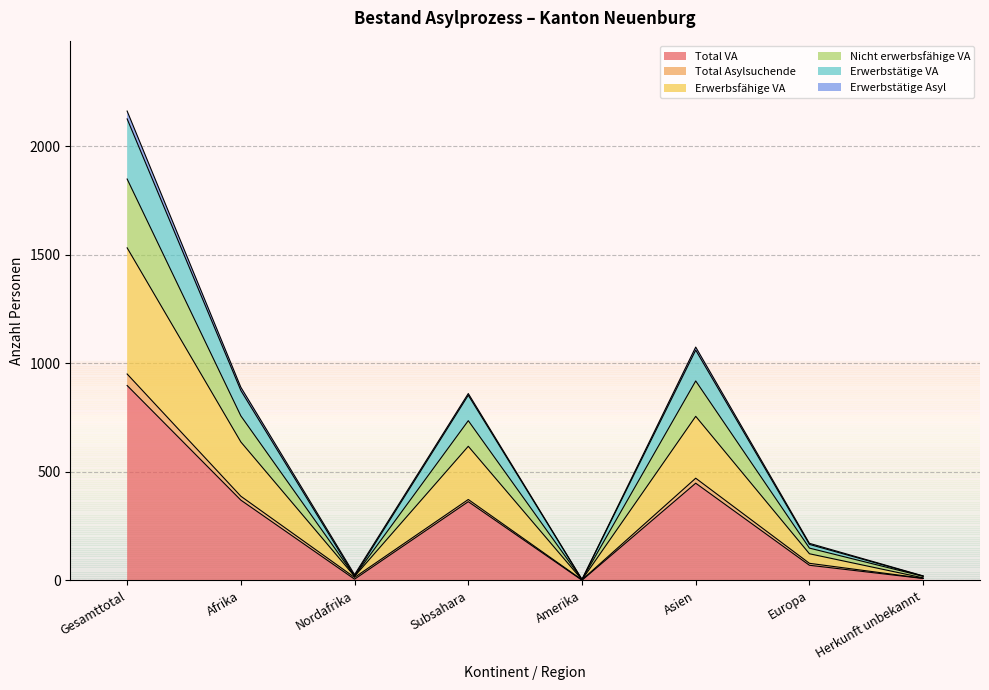

The Total VA series shows 370 at Afrika. True or false?

True